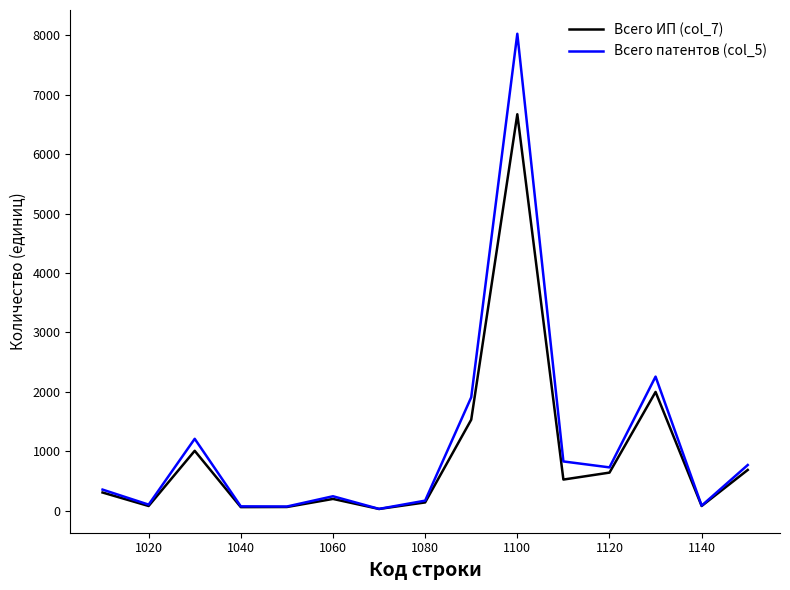

Rank the series by their maximum value, from lowest to highest.

Всего ИП (col_7), Всего патентов (col_5)